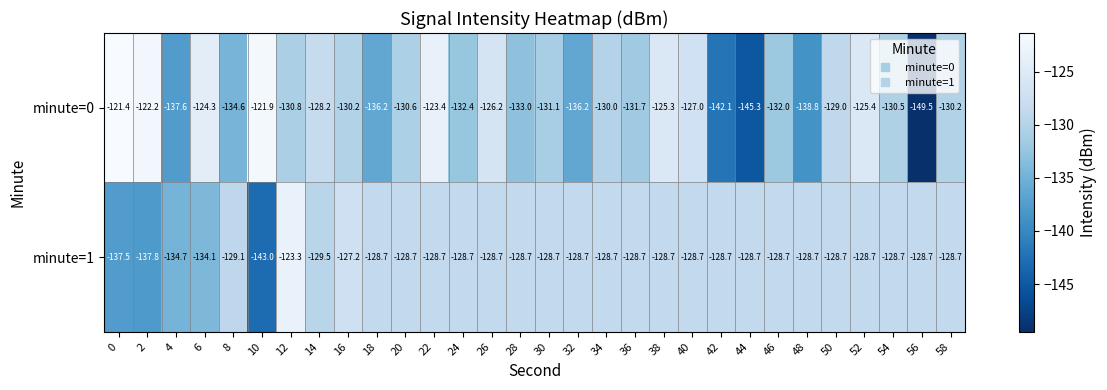

Which series has the largest range (max minus min)?

minute=0